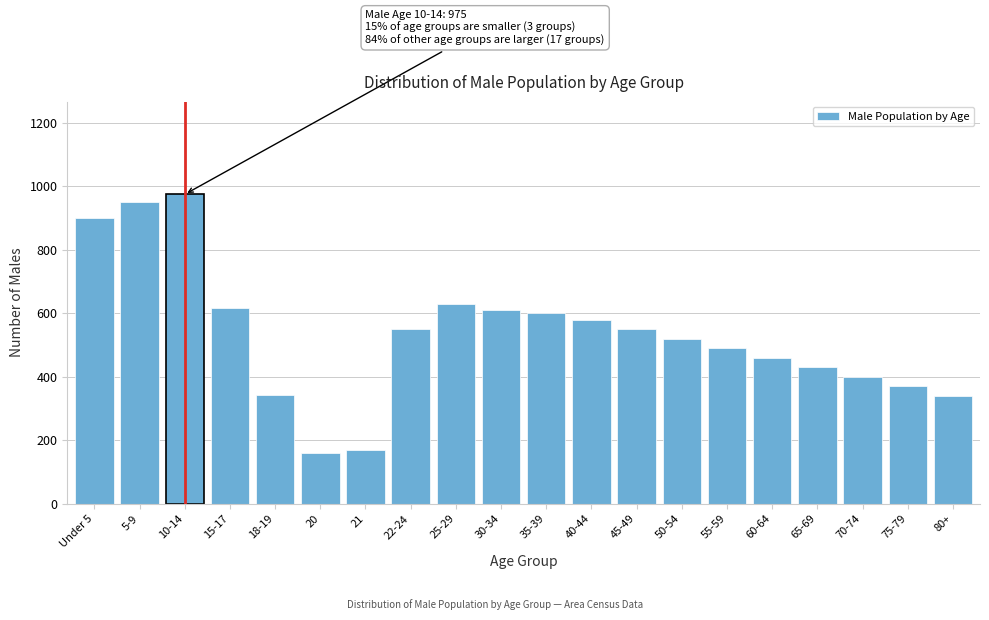

What is the change in value from 45-49 to 50-54?

-30